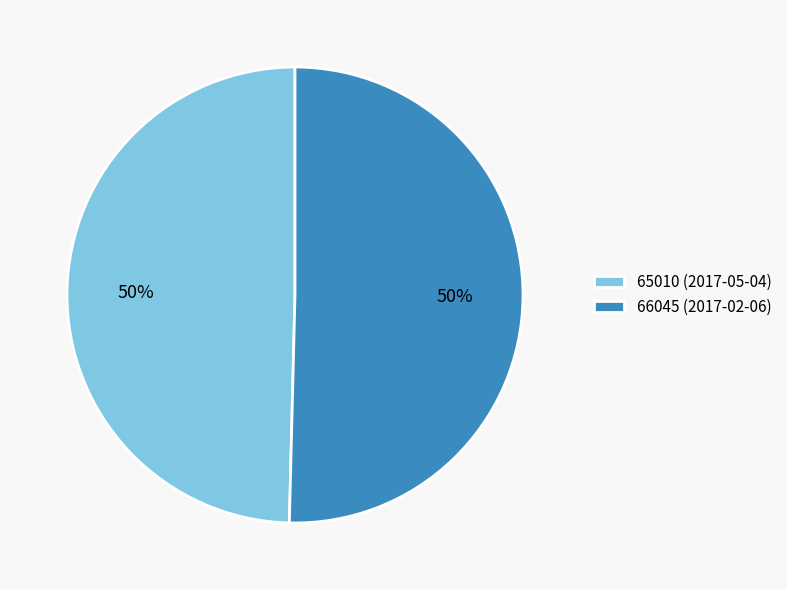

Do 66045 (2017-02-06) and 65010 (2017-05-04) together represent more than half of the pie?

Yes